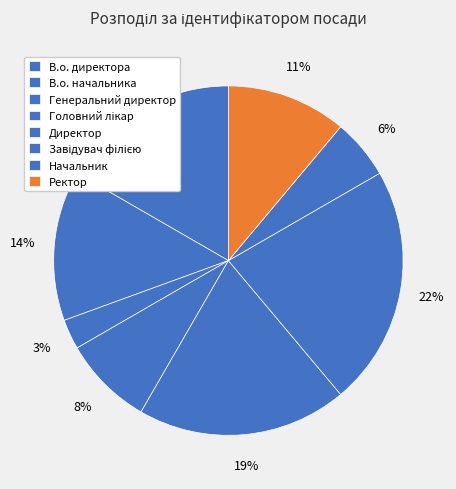

To the nearest percent, what is the average slice percentage?

12%